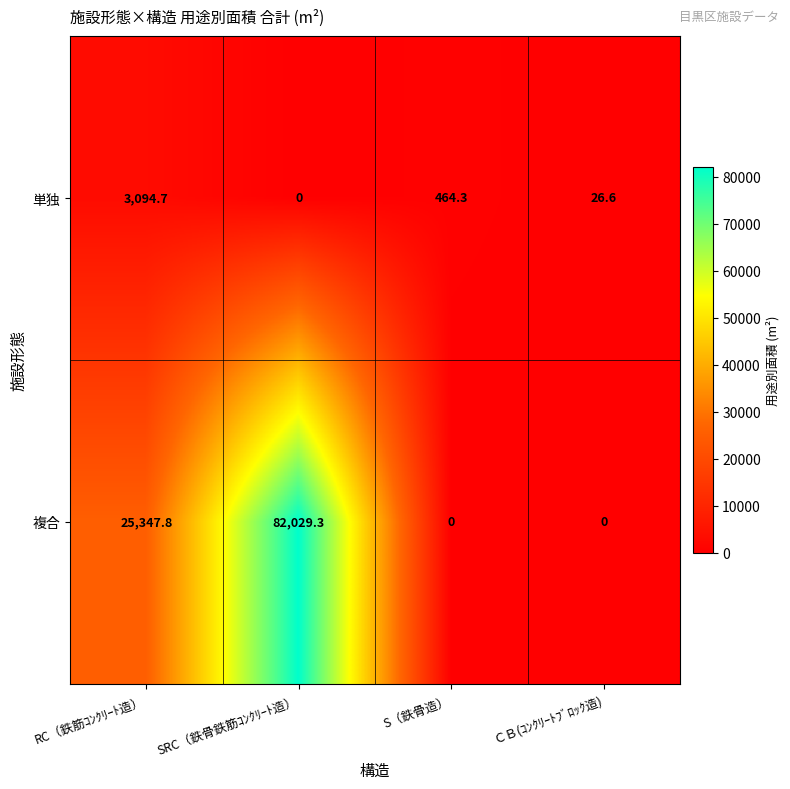

The 複合 series shows 43272.7 at ＣＢ(ｺﾝｸﾘｰﾄﾌﾞﾛｯｸ造). True or false?

False